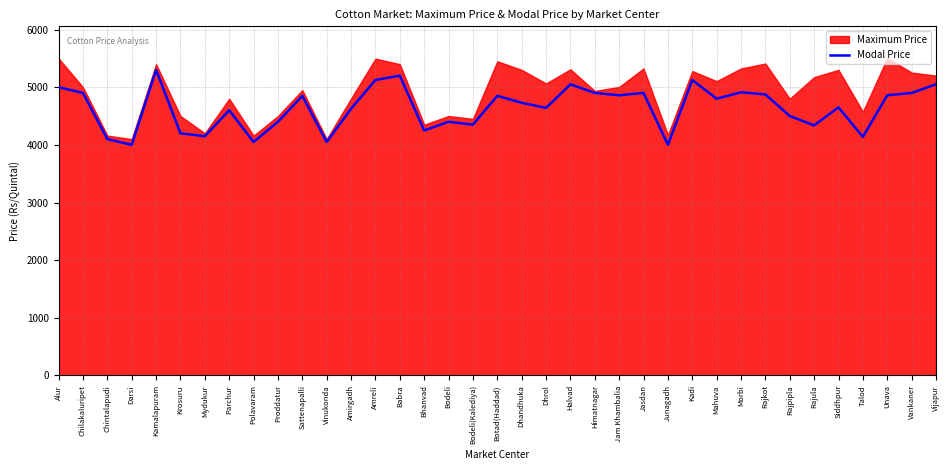

Reading left to right, extract all data points from this chart.

Alur=5000	Chilakaluripet=4900	Chintalapudi=4100	Darsi=4000	Kamalapuram=5300	Krosuru=4200	Mydukur=4150	Parchur=4600	Polavaram=4050	Proddatur=4400	Sattenapalli=4850	Vinukonda=4050	Amirgadh=4627	Amreli=5125	Babra=5200	Bhanvad=4250	Bodeli=4400	Bodeli(Kalediya)=4350	Botad(Haddad)=4850	Dhandhuka=4730	Dhrol=4640	Halvad=5050	Himatnagar=4900	Jam Khambalia=4860	Jasdan=4900	Junagadh=4000	Kadi=5125	Mahuva=4800	Morbi=4912	Rajkot=4875	Rajpipla=4500	Rajula=4338	Siddhpur=4650	Talod=4138	Unava=4860	Vankaner=4900	Vijapur=5050